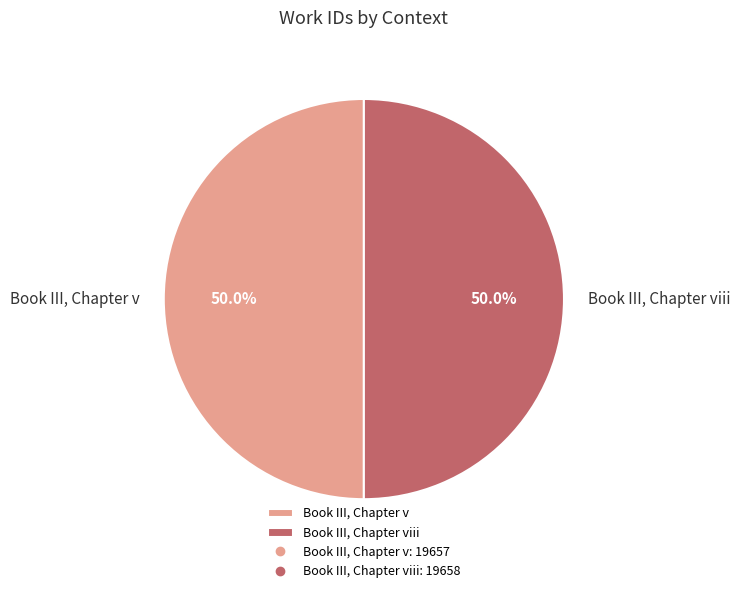

How many slices are in this pie chart?

2